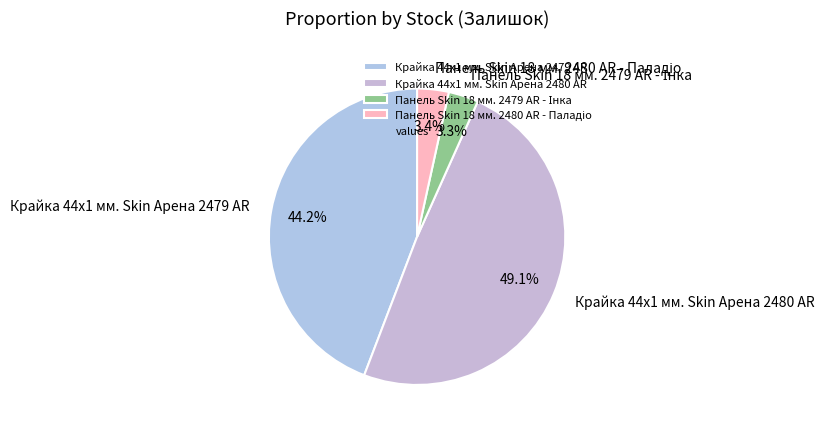

What percentage is NOT represented by Крайка 44x1 мм. Skin Арена 2480 AR?

50.9%